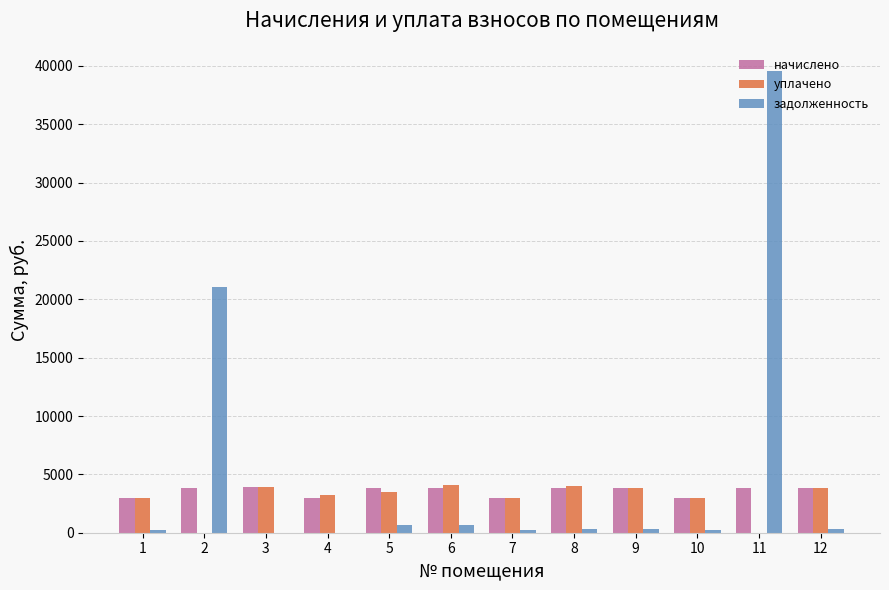

Is it true that задолженность equals 633.3 at 5?

True